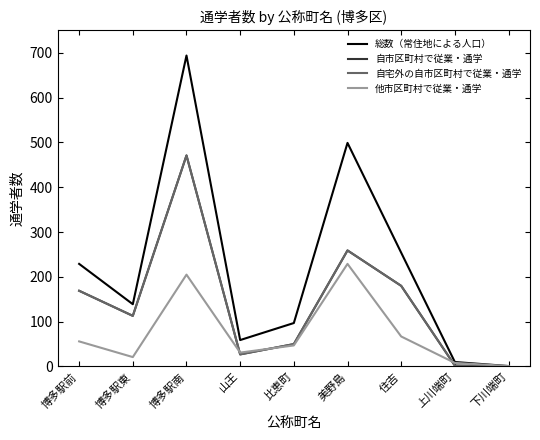

What position from the left is 美野島?

6